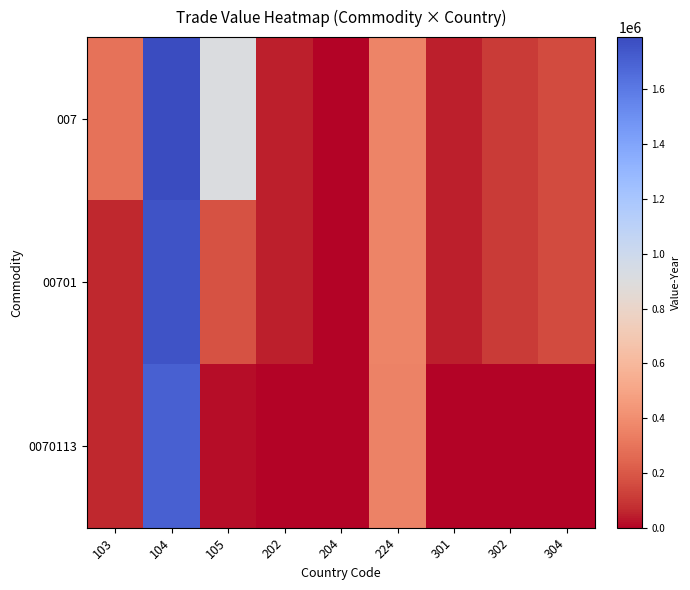

Which series changed the most between 104 and 202?

007